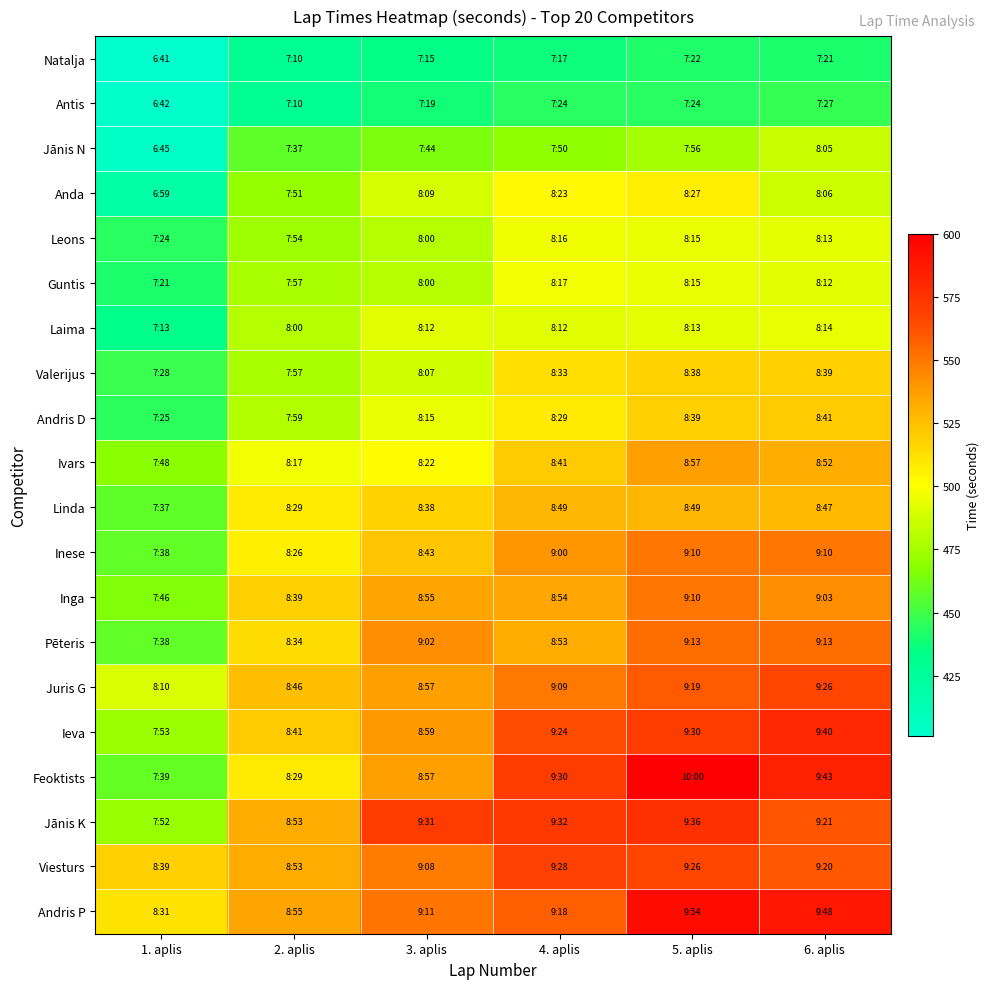

Which series changed the most between 1. aplis and 2. aplis?

Jānis K